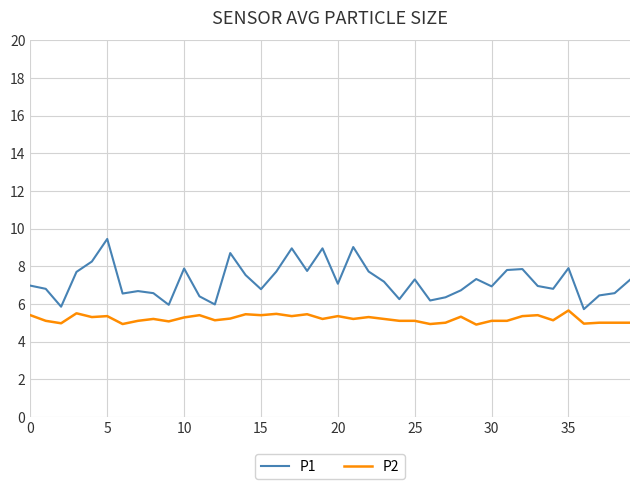

Rank the series by their average value, from highest to lowest.

P1, P2